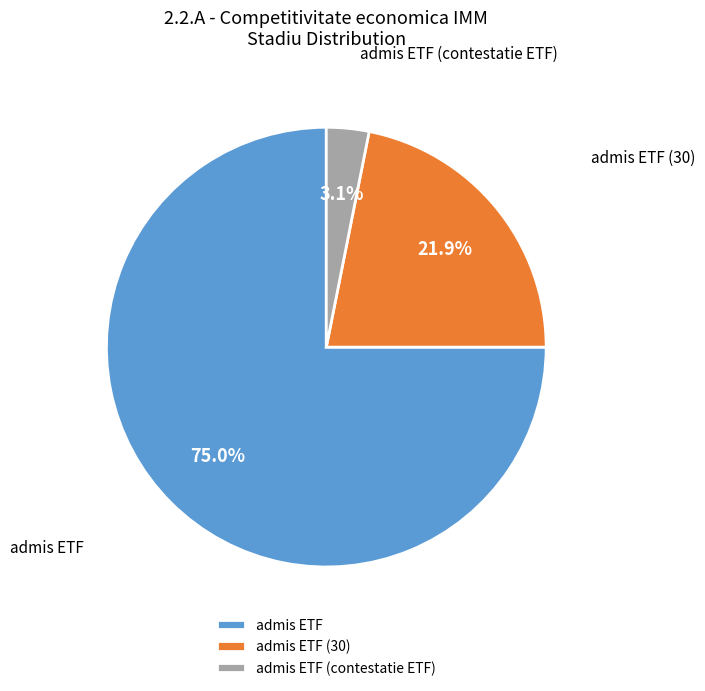

Which has a higher value, admis ETF or admis ETF (contestatie ETF)?

admis ETF